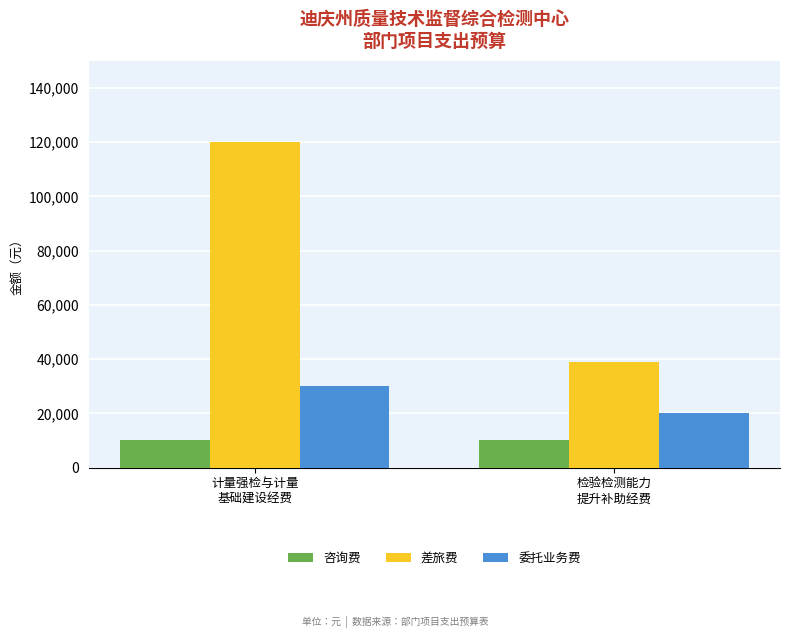

Is it true that 咨询费 equals 17400 at 检验检测能力
提升补助经费?

False